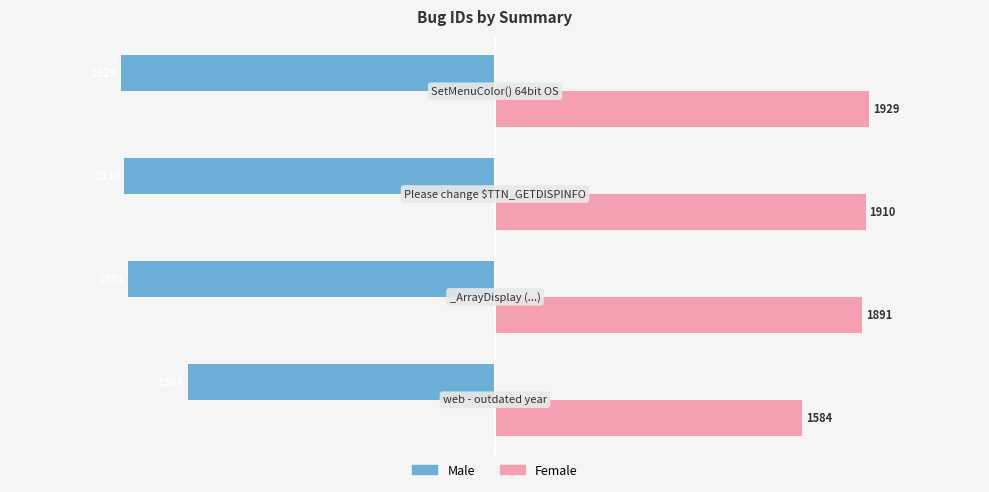

Rank the series by their average value, from highest to lowest.

Female, Male